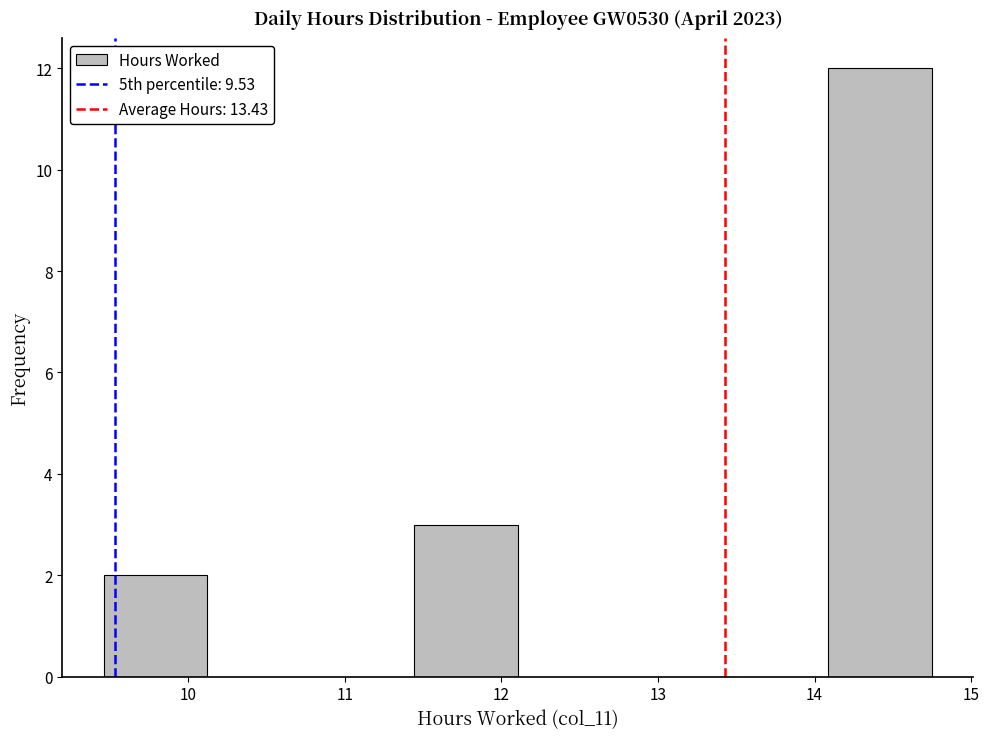

Which range on the x-axis has the tallest bar?

14.1 to 14.8